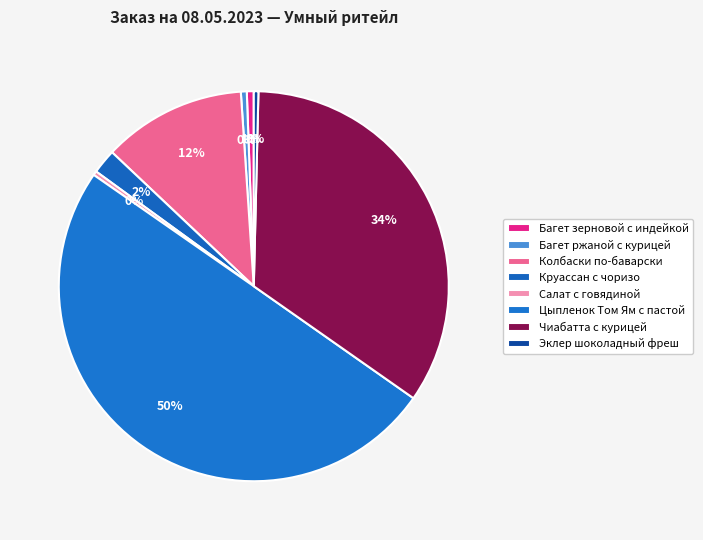

Is it true that Багет зерновой с индейкой is 11% of the pie?

False